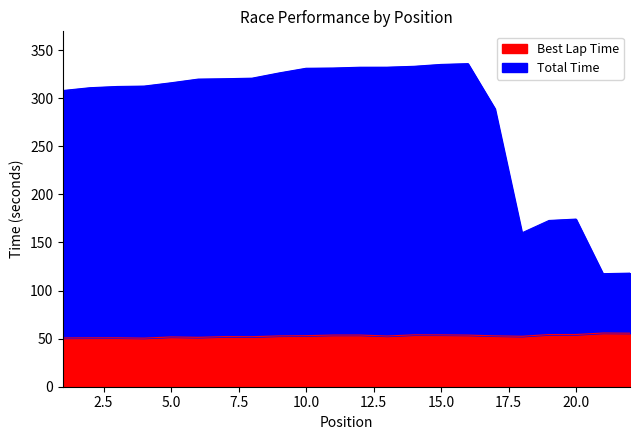

Between 10 and 7, which is larger?

10